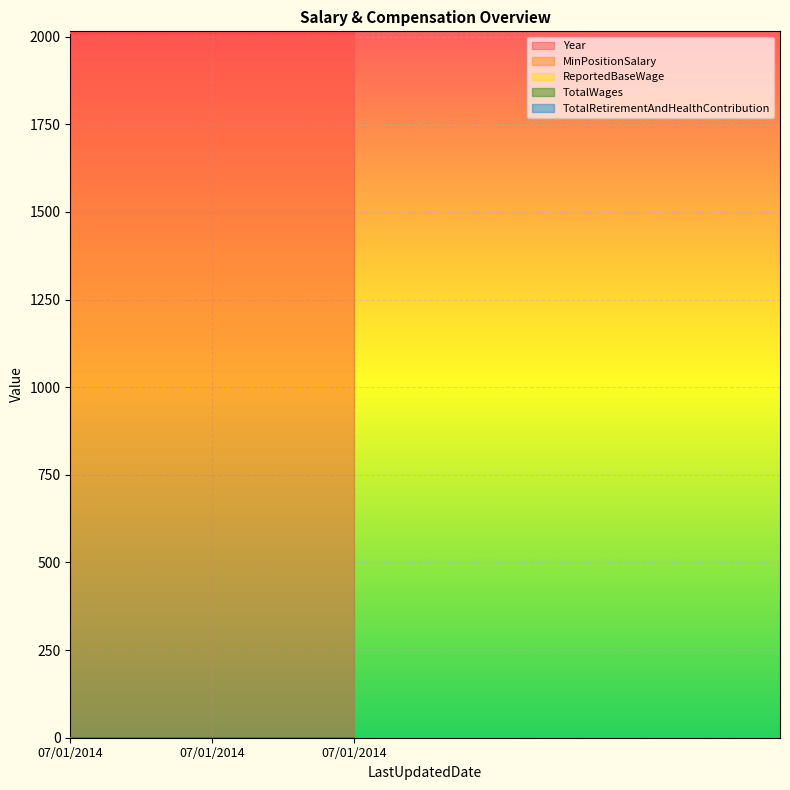

Rank the series at 07/01/2014 from lowest to highest value.

MinPositionSalary, ReportedBaseWage, TotalWages, TotalRetirementAndHealthContribution, Year